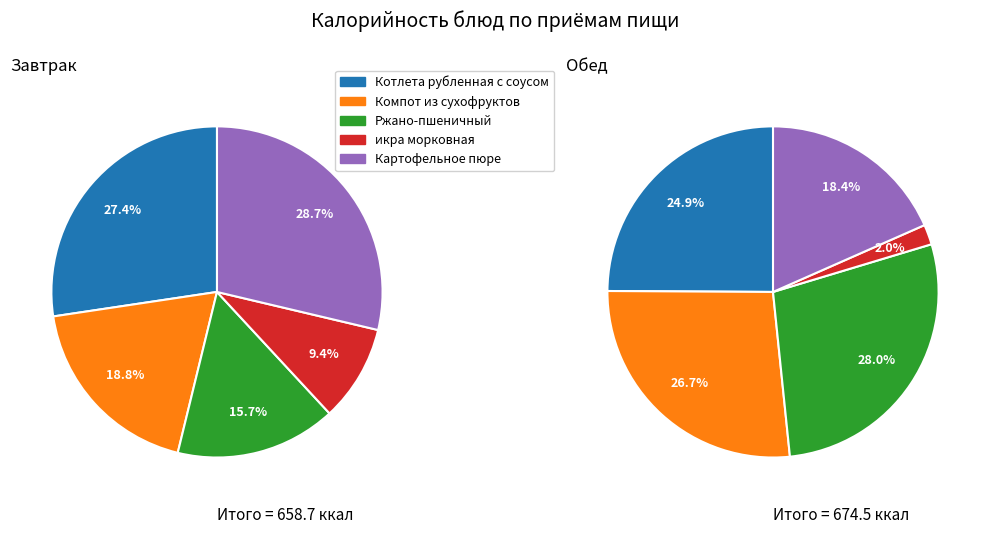

How many slices are in this pie chart?

5